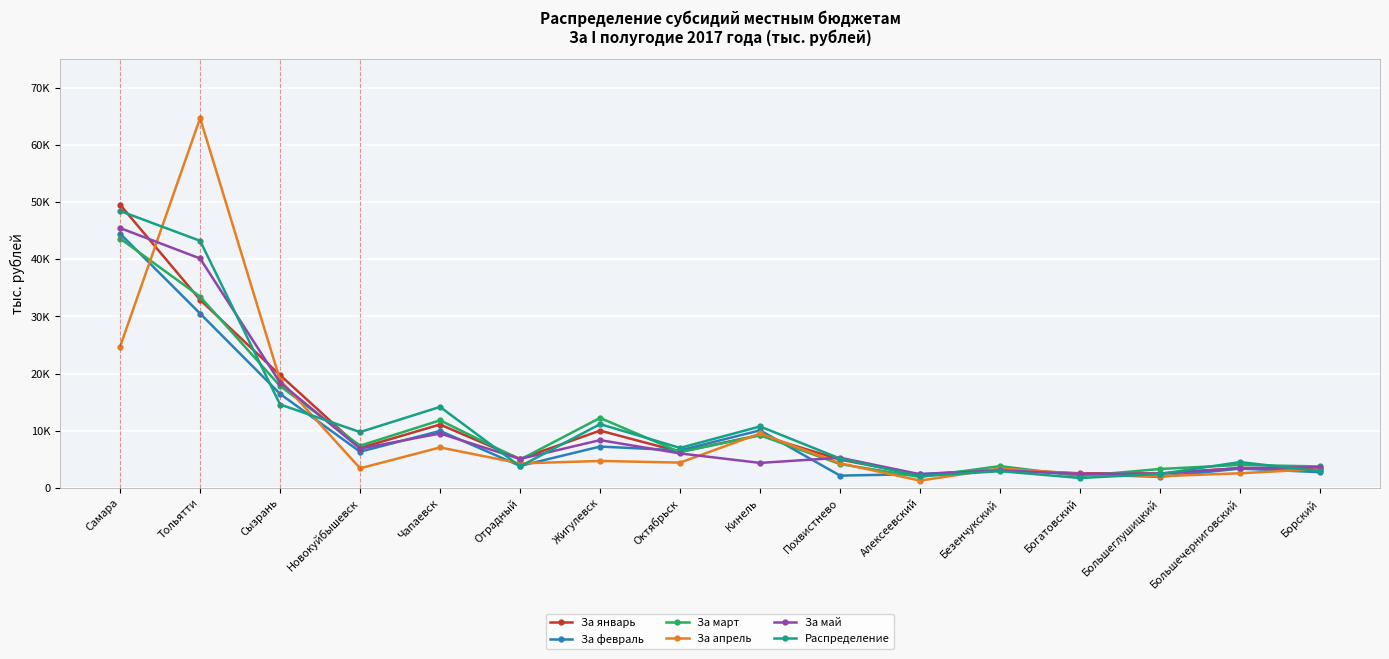

True or false: За февраль has a value of 3861.5 at Отрадный.

True